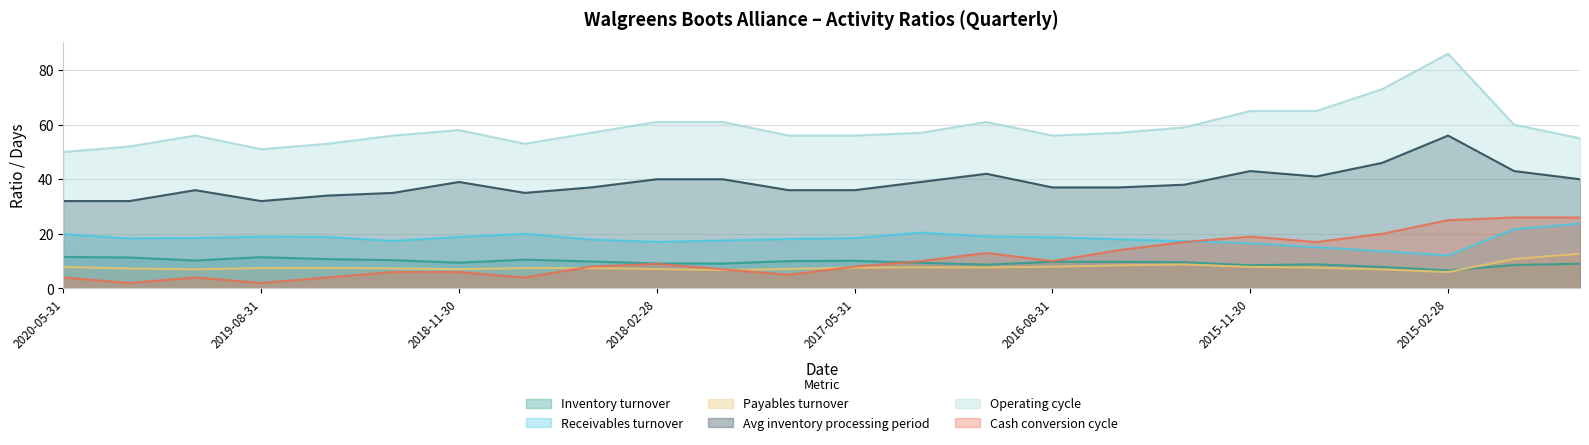

Which series ends up on top after the final intersection of Payables turnover and Cash conversion cycle?

Cash conversion cycle